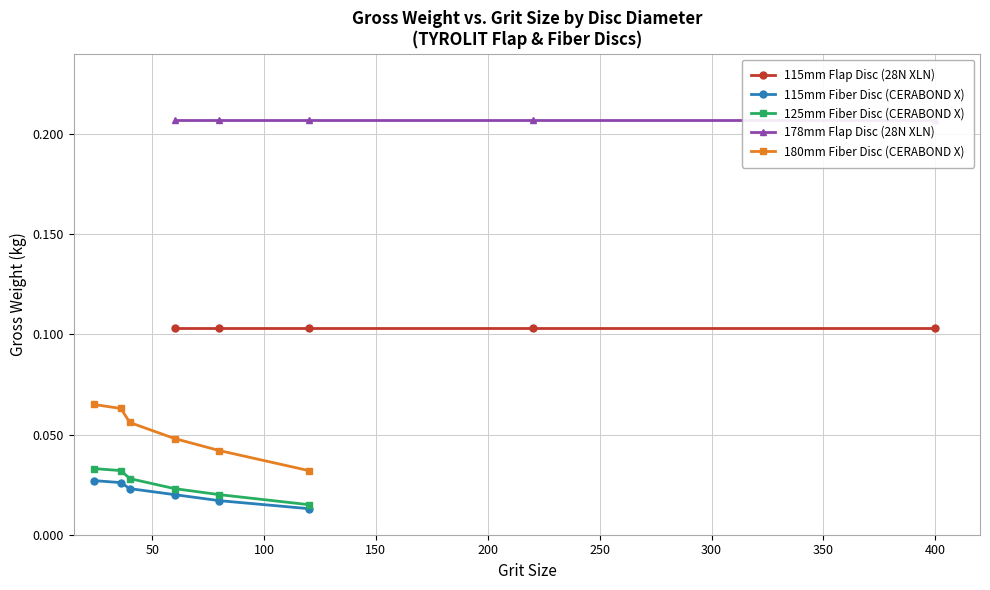

Which label corresponds to the smallest value in the chart?

grit 120